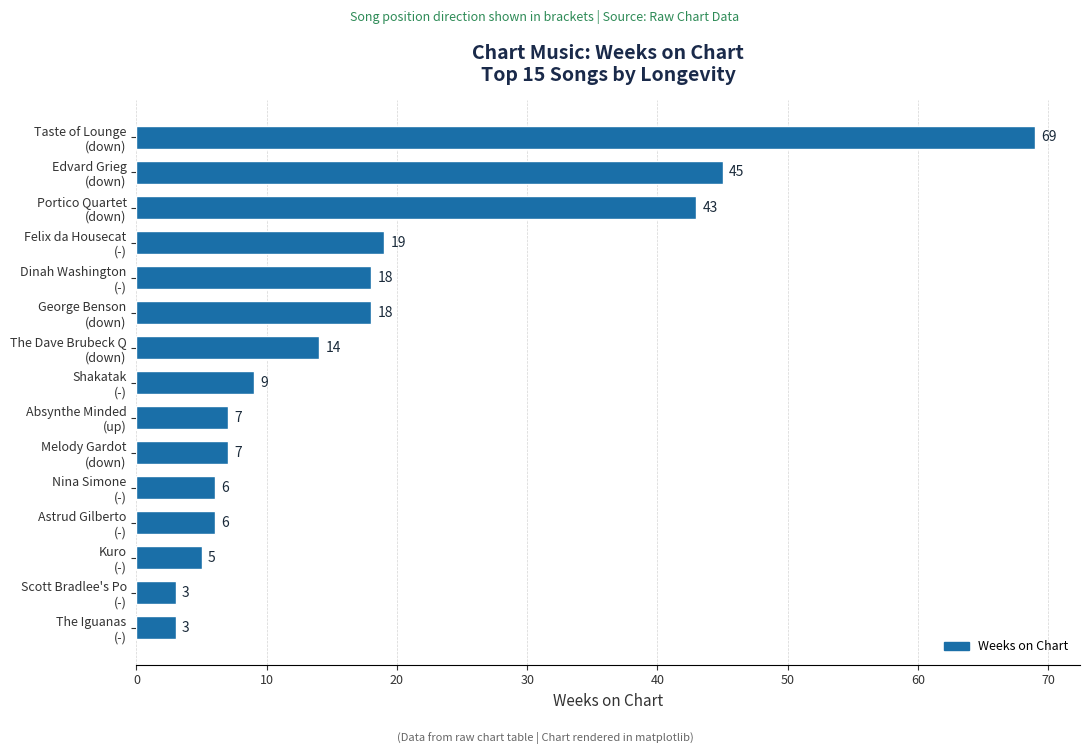

What is the average value?

18